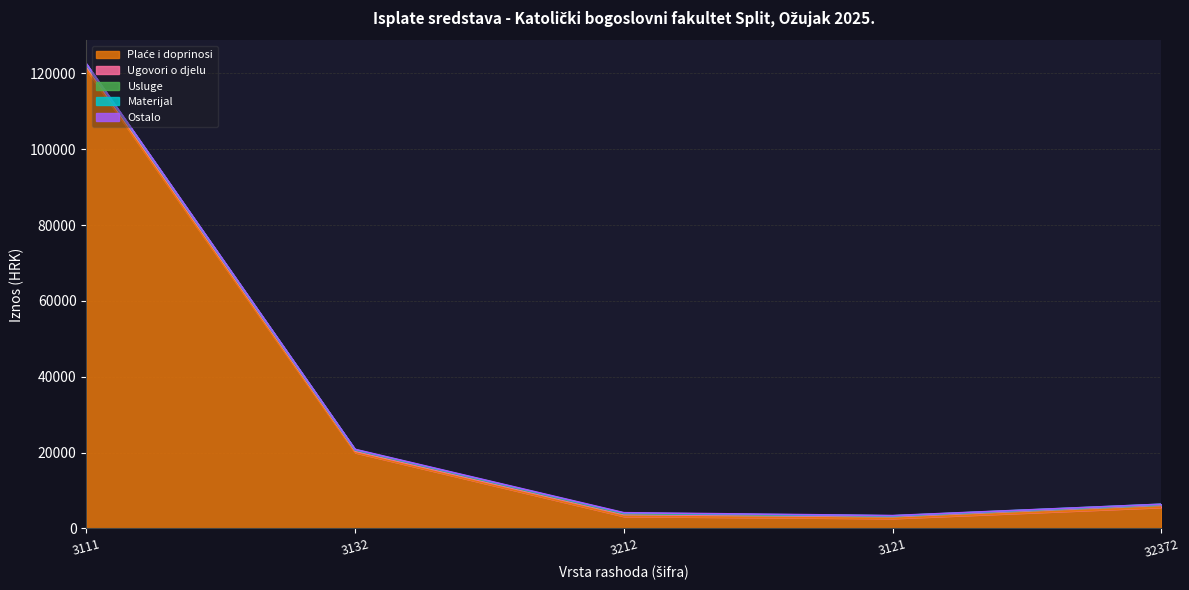

Reading right to left, extract all data points from this chart.

Plaće i doprinosi: 5548.7	2617.1	3157.4	19979.4	121087.2
Ugovori o djelu: 620.5	459.9	468.3	382.8	783.9
Usluge: 110.0	194.1	248.7	304.2	490.0
Materijal: 68.7	22.9	144.5	84.6	82.8
Ostalo: 7.5	60.8	98.0	73.0	118.0